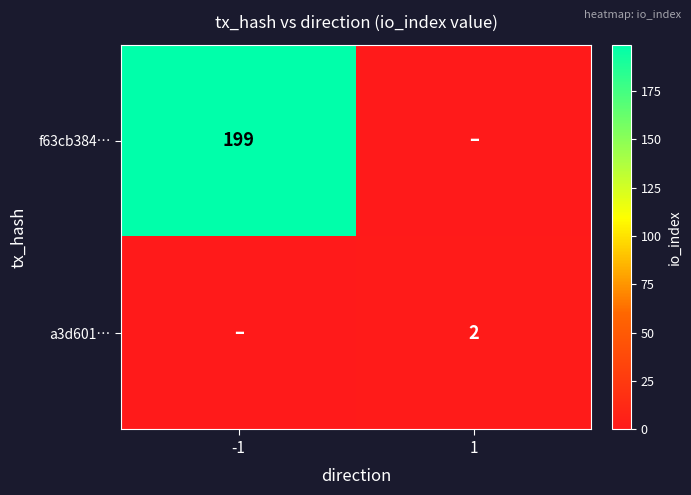

The a3d601… series shows 0 at 1. True or false?

False